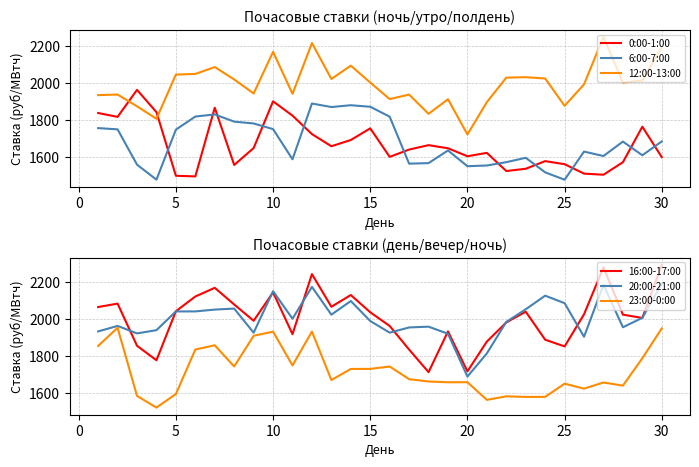

Which series ends up on top after the final intersection of 12:00-13:00 and 0:00-1:00?

12:00-13:00